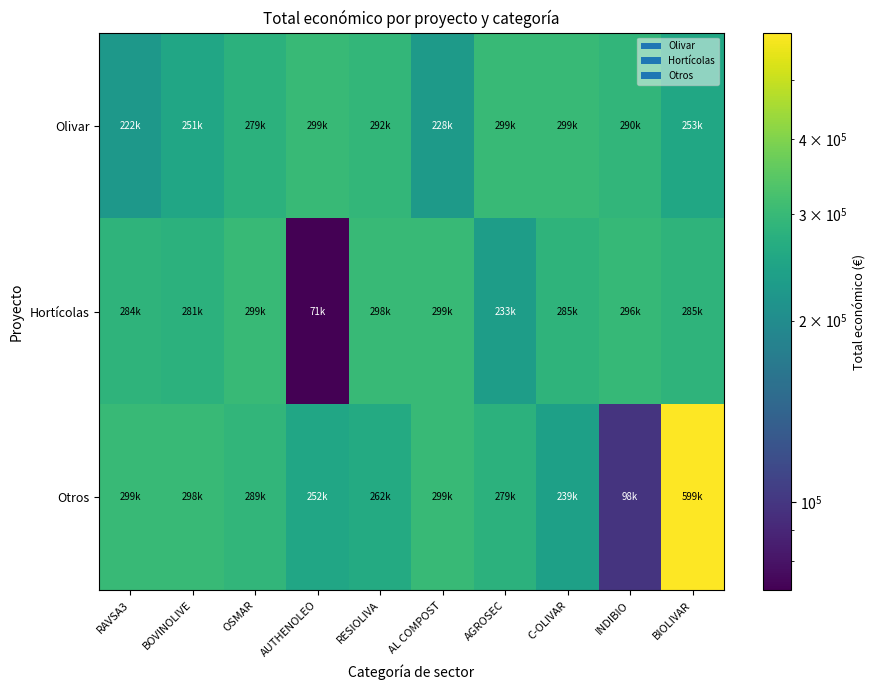

How many series are shown in this chart?

3